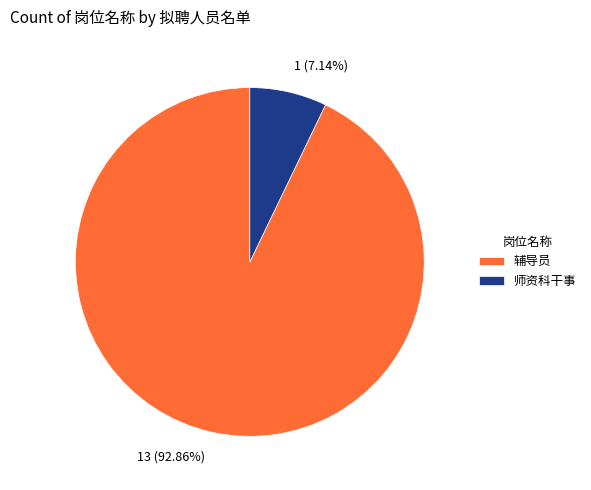

To the nearest percent, what portion does 师资科干事 represent?

7%